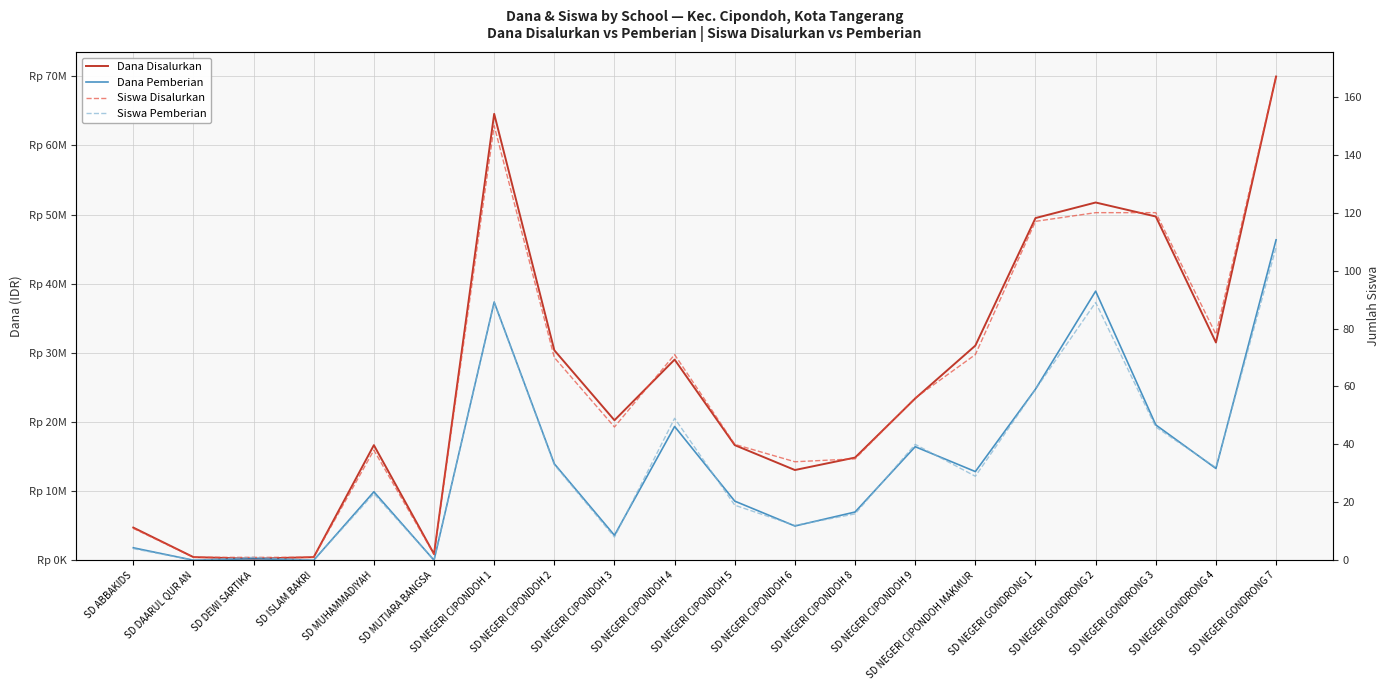

What is the label of the 8th point from the left?

SD NEGERI CIPONDOH 2